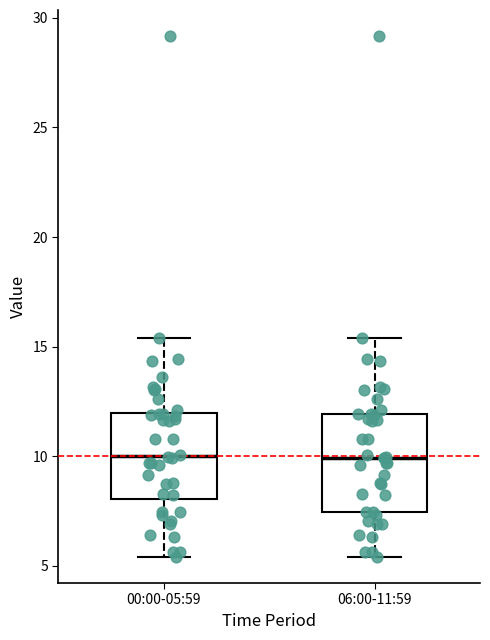

Reading left to right, read every box against the y-axis: the position of its median line, the range the box covers, and the ends of its whiskers. The values are not printed on the chart, so give them approximately, as read against the axis.

00:00-05:59: median 10.0, box 8.0 to 12.0, whiskers 5.5 to 15.5
06:00-11:59: median 10.0, box 7.5 to 12.0, whiskers 5.5 to 15.5